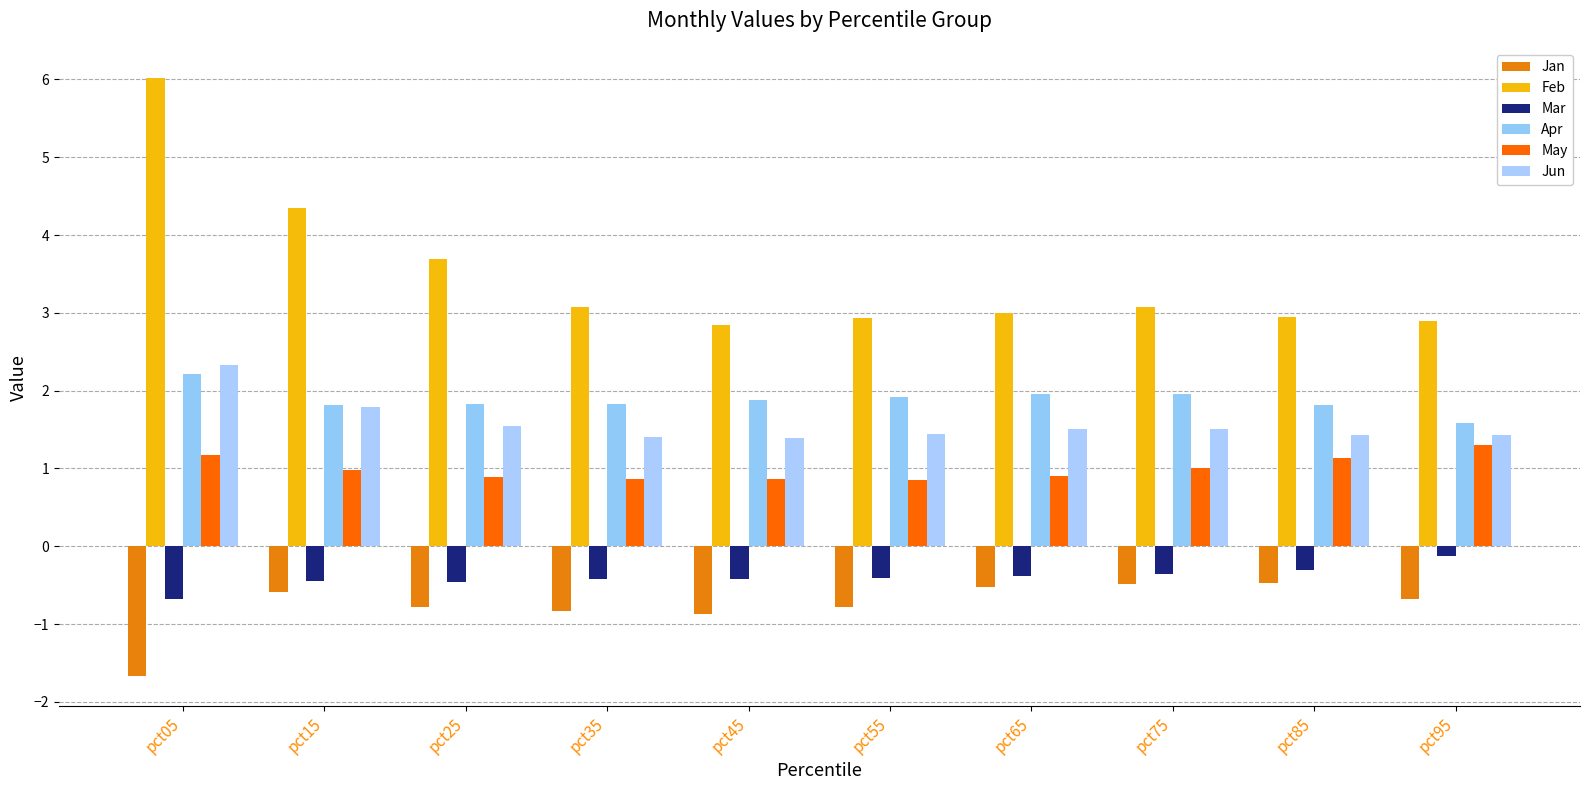

Reading left to right, list all the values displayed in this chart.

Jan: -1.7	-0.6	-0.8	-0.8	-0.9	-0.8	-0.5	-0.5	-0.5	-0.7
Feb: 6.0	4.3	3.7	3.1	2.8	2.9	3.0	3.1	2.9	2.9
Mar: -0.7	-0.4	-0.5	-0.4	-0.4	-0.4	-0.4	-0.4	-0.3	-0.1
Apr: 2.2	1.8	1.8	1.8	1.9	1.9	2.0	2.0	1.8	1.6
May: 1.2	1.0	0.9	0.9	0.9	0.8	0.9	1.0	1.1	1.3
Jun: 2.3	1.8	1.5	1.4	1.4	1.4	1.5	1.5	1.4	1.4